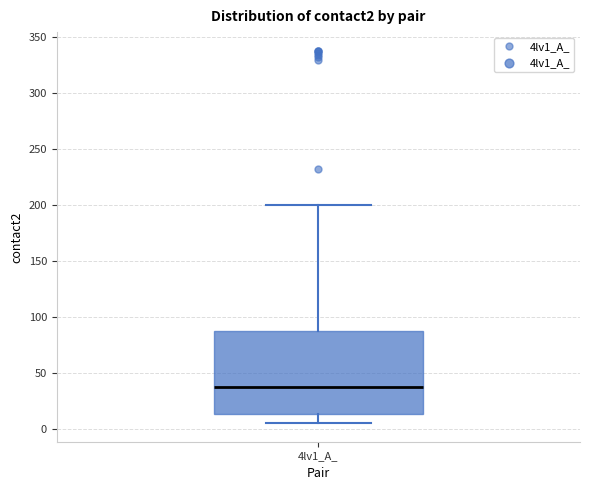

Transcribe this box plot: give where the median line is, the range the box spans, and where the two whiskers end, as read against the y-axis. The values are not printed on the chart, so give them approximately, as read against the axis.

median 35, box 15 to 90, whiskers 5 to 200